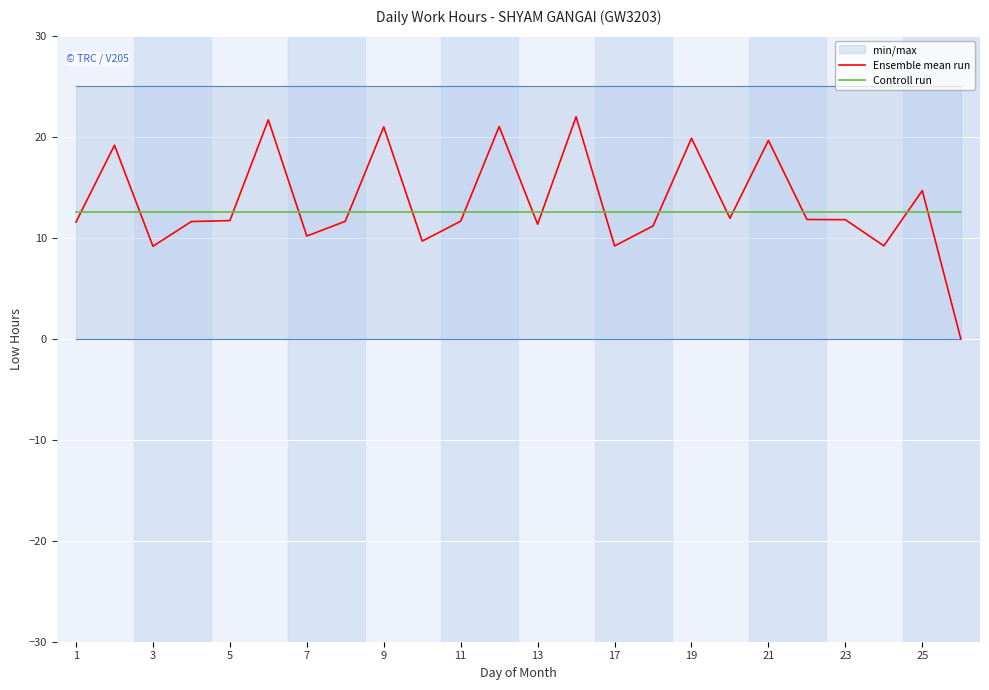

After their last crossing, which series has the higher values: Ensemble mean run or Controll run?

Controll run